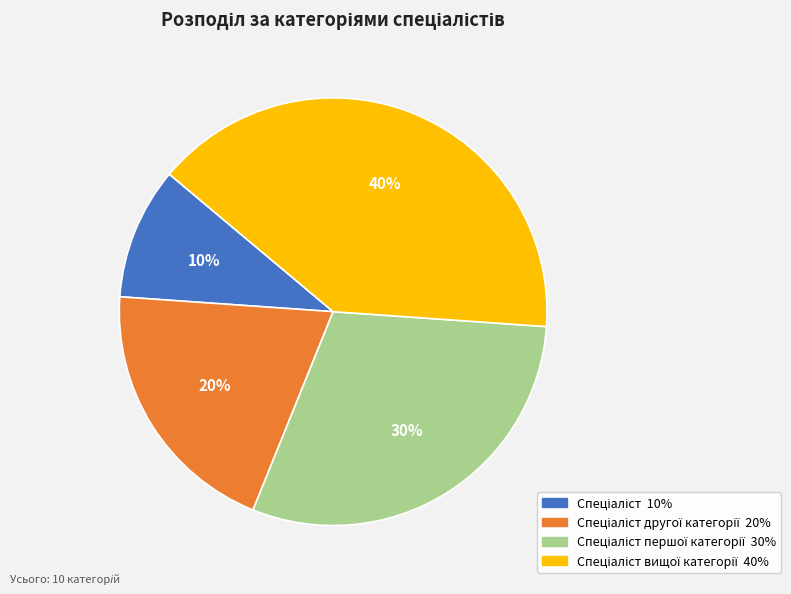

Does any single category account for the majority?

No